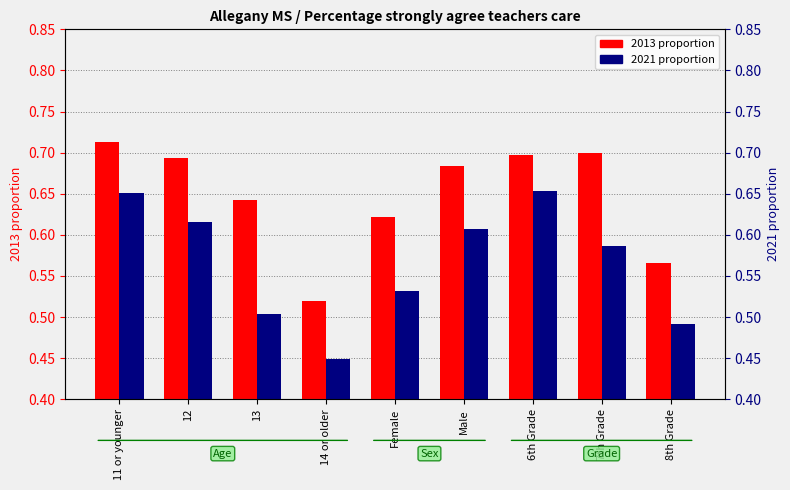

What is the spread (max minus min) of values at 8th Grade?

0.1